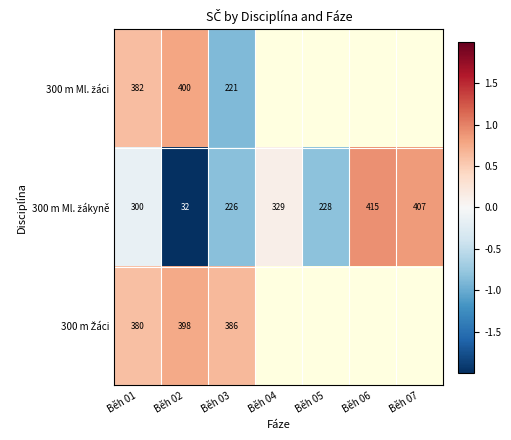

Which category has the lowest value in the 300 m Ml. žáci series?

Běh 03